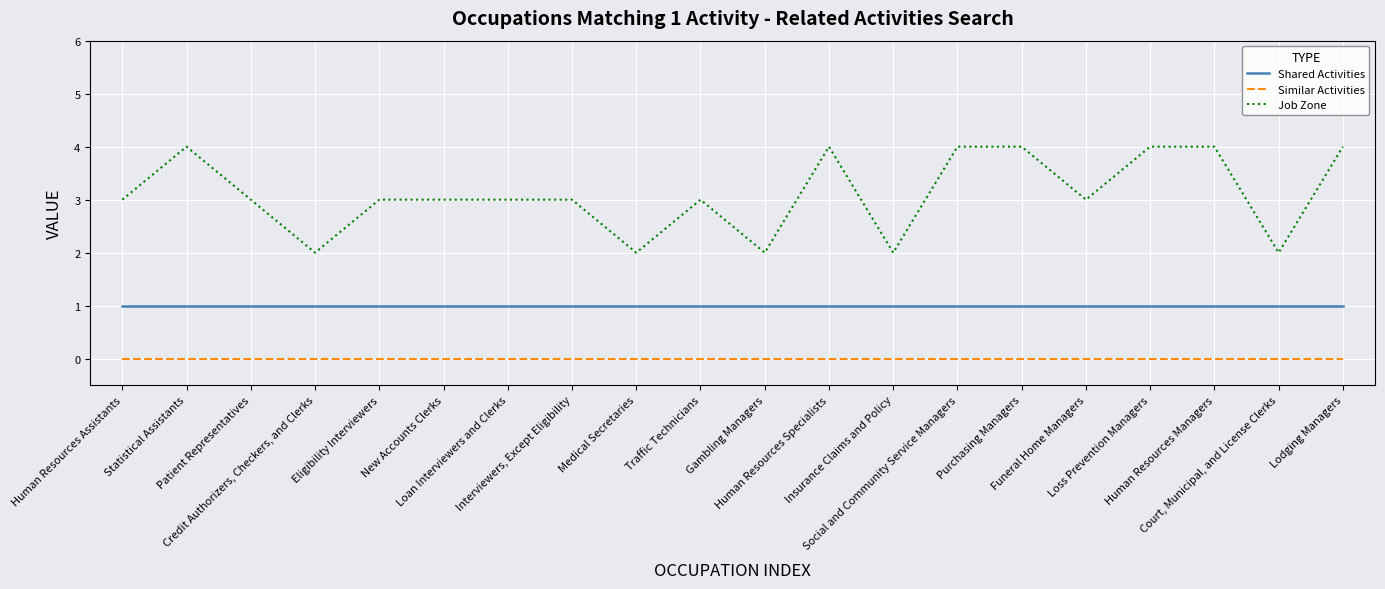

Is it true that Shared Activities equals 1 at Gambling Managers?

True